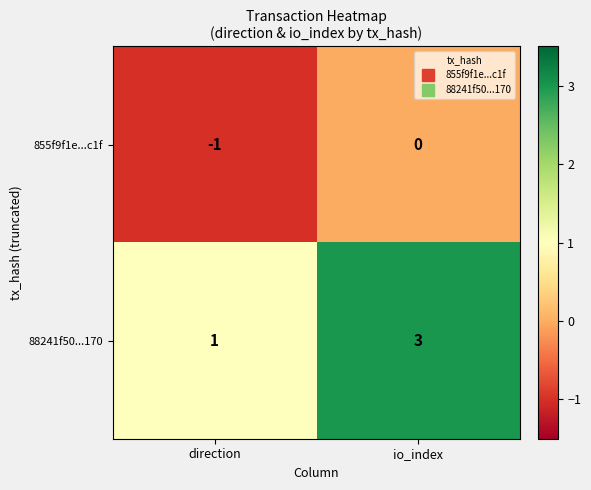

Count the number of data series in this chart.

2